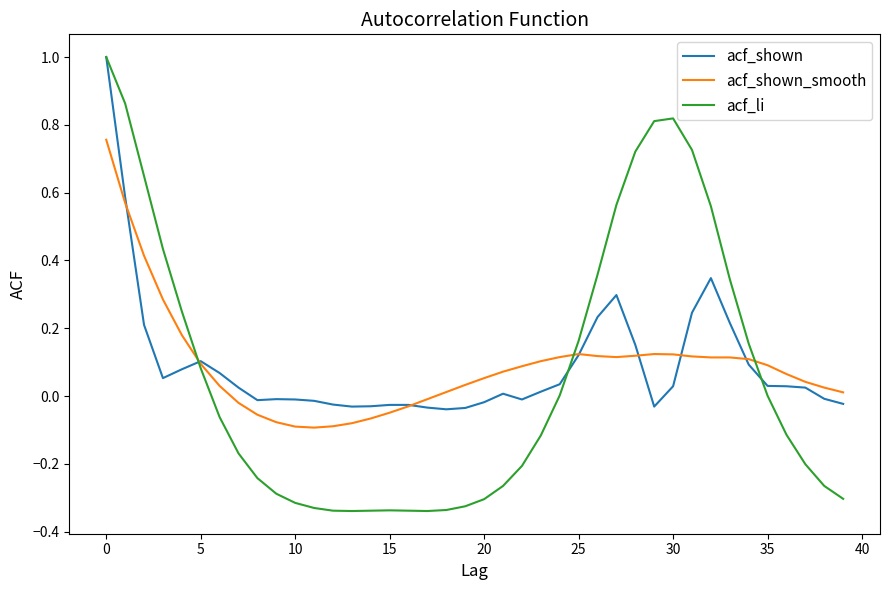

How many lines are shown in the chart?

3